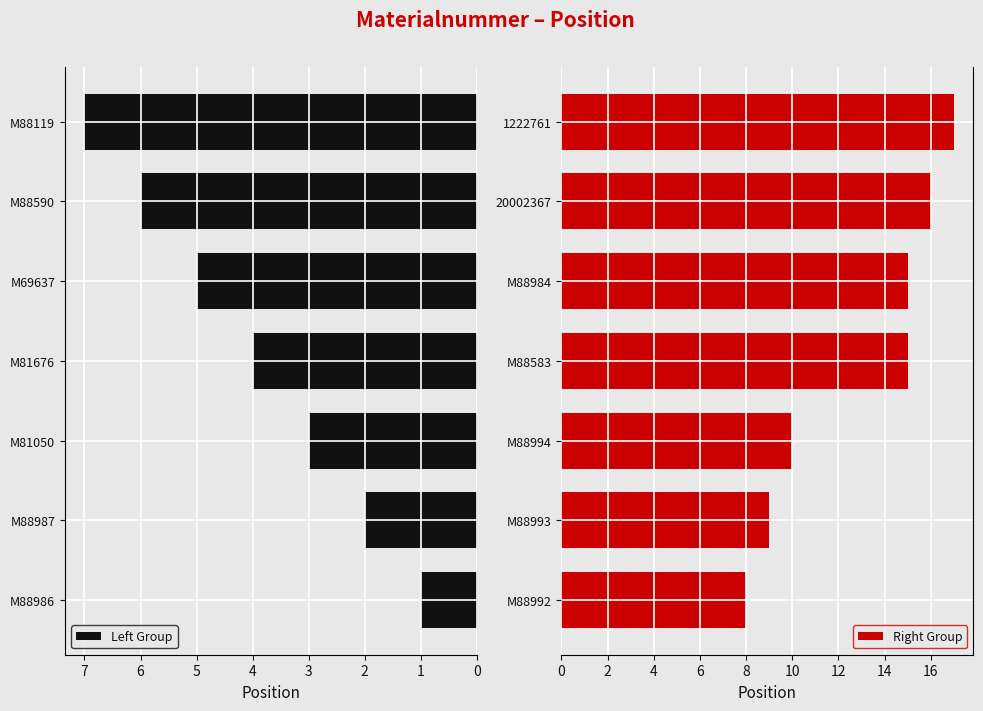

What is the value of the Left Group bar at the 7th from the left?

7